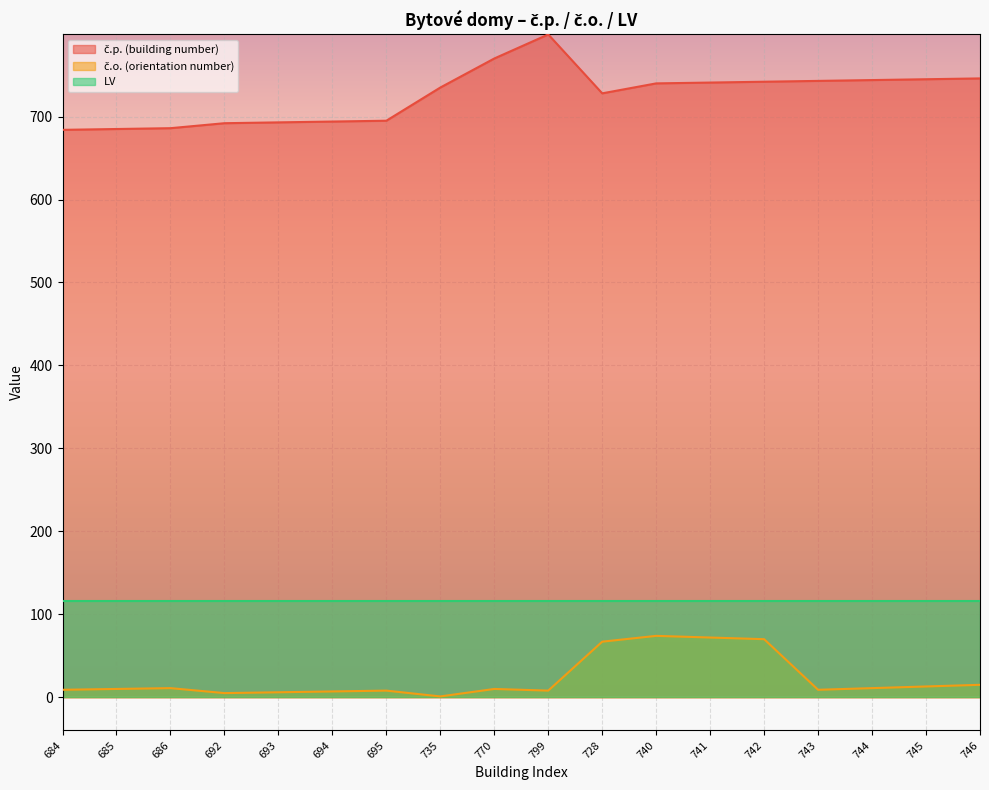

True or false: č.o. (orientation number) and č.p. (building number) cross at least once.

False